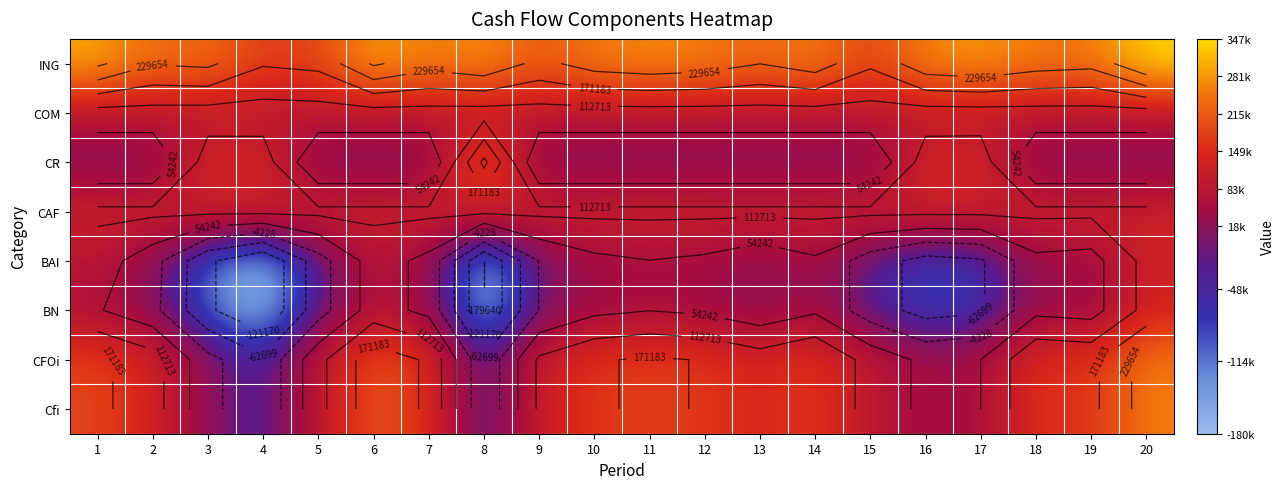

What is the total value across all series at 10?

883377.2